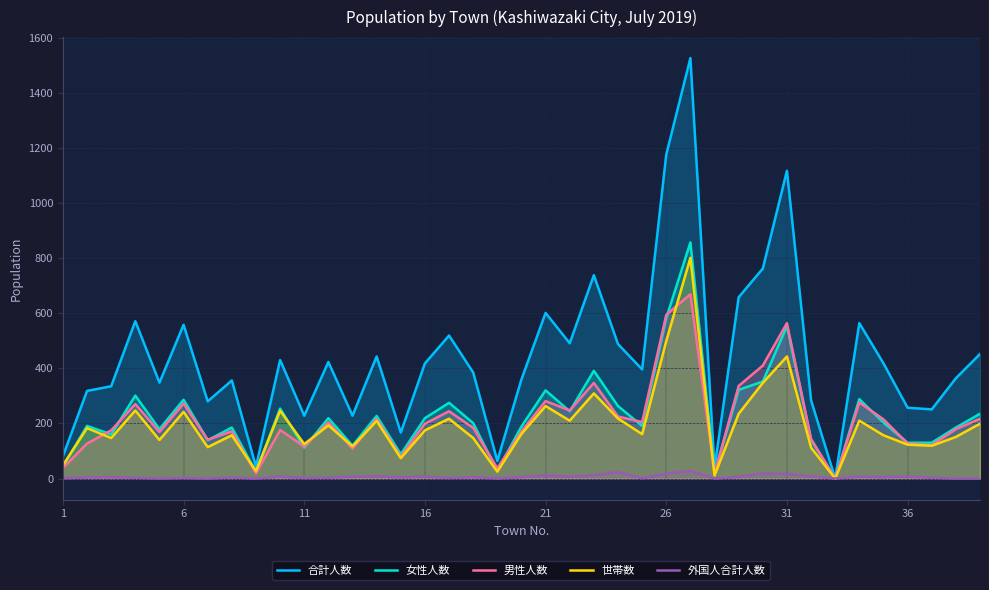

Rank the series by their maximum value, from highest to lowest.

合計人数, 女性人数, 世帯数, 男性人数, 外国人合計人数